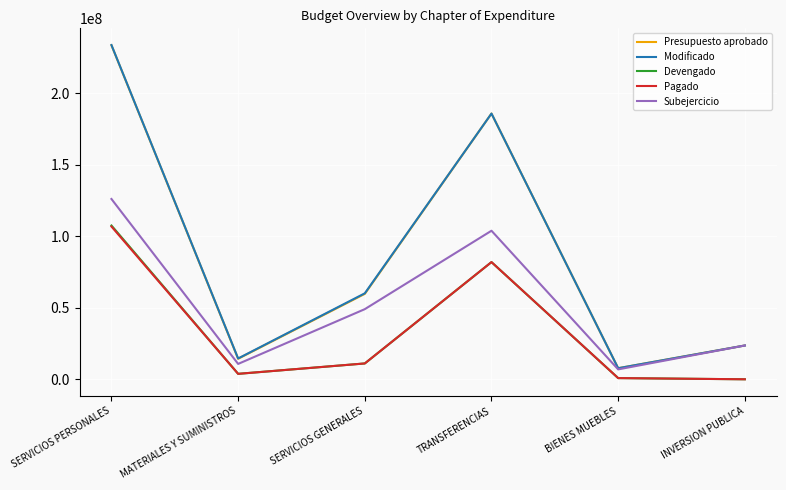

What is the sum of all Presupuesto aprobado values?

524598373.2